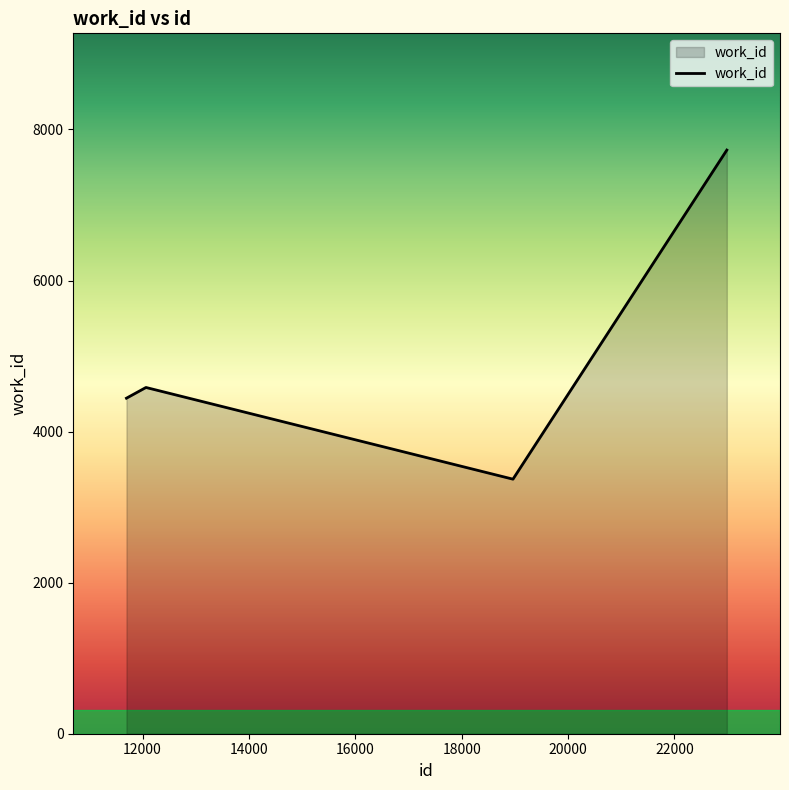

What is the difference between the second highest and second lowest values?

142